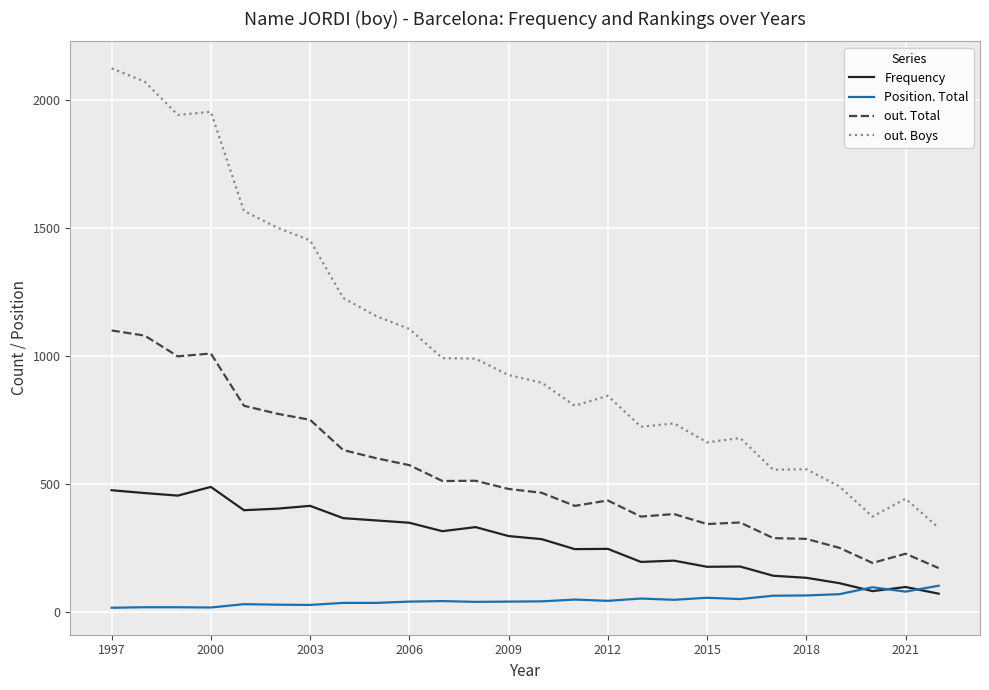

Which series has the largest total across all categories?

out. Boys